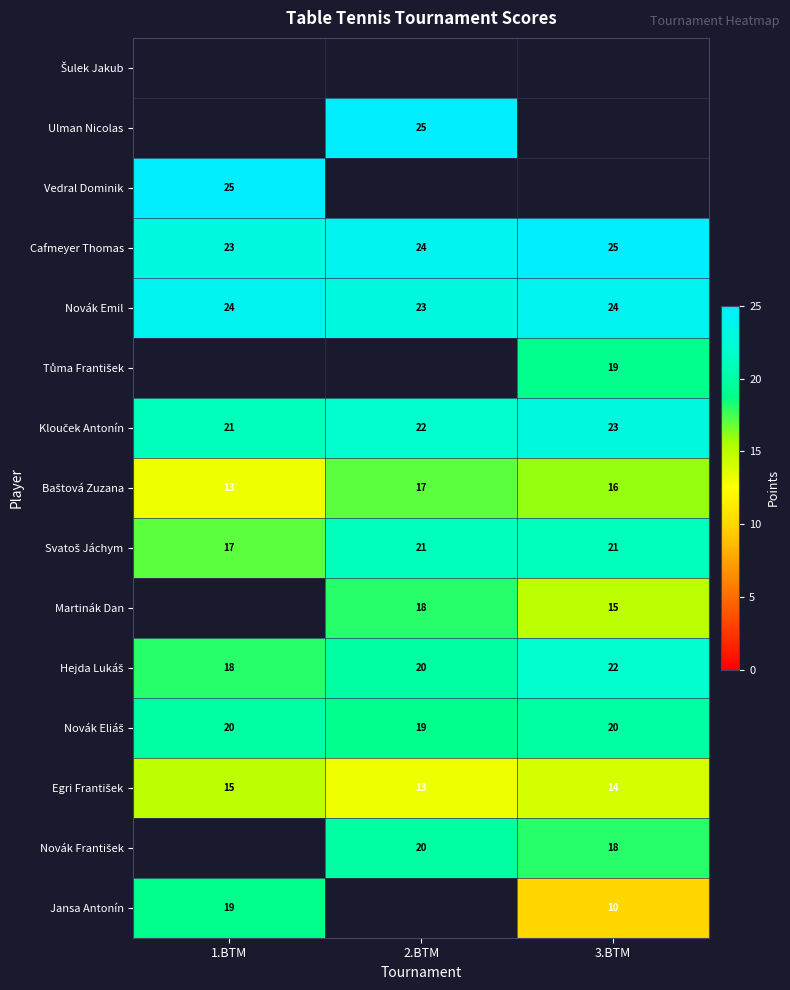

How many categories are shown in the chart?

3